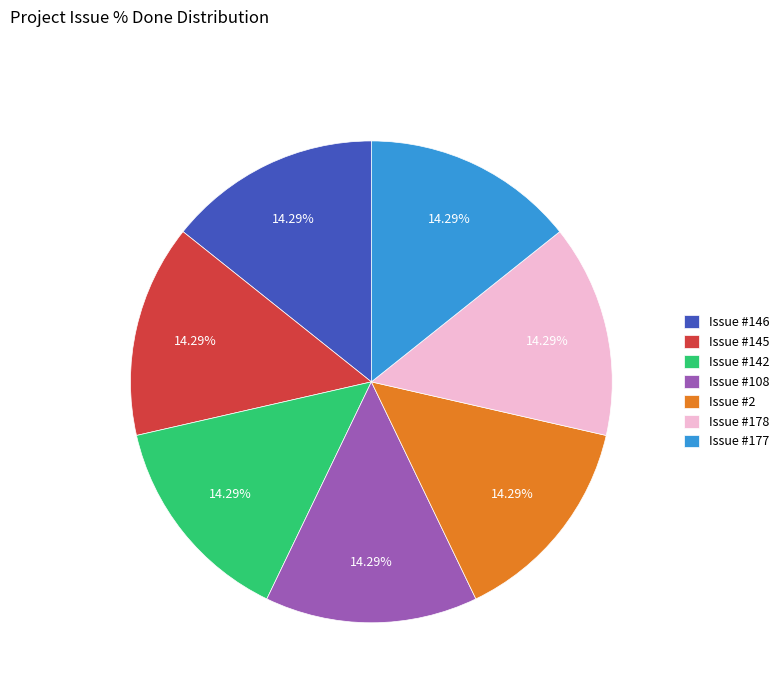

Does any single category account for the majority?

No